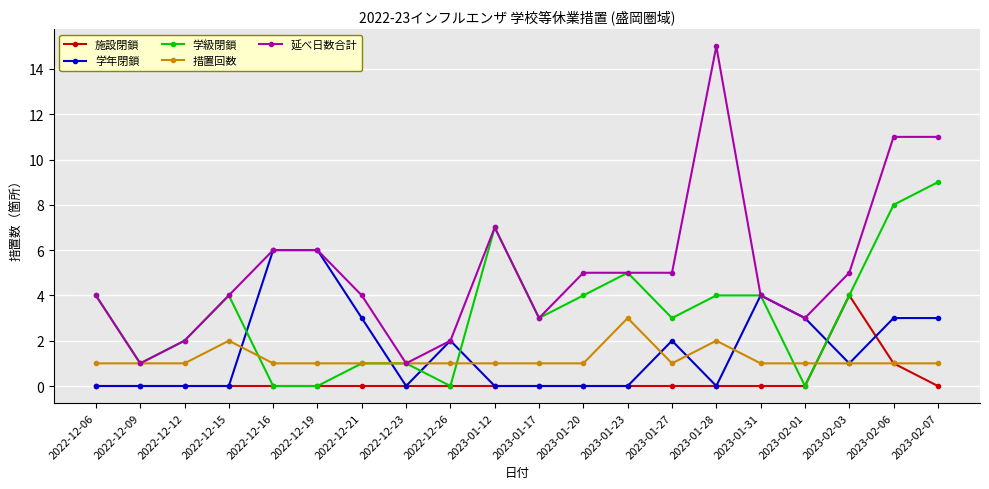

Which series has the widest spread of values?

延べ日数合計